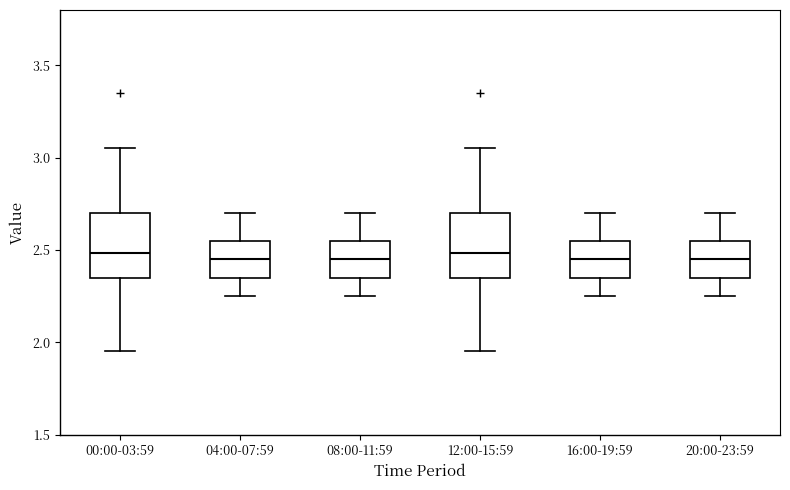

Where is the upper edge of the box for 04:00-07:59 on the y-axis? The values are not printed on the chart, so give them approximately, as read against the axis.

2.55